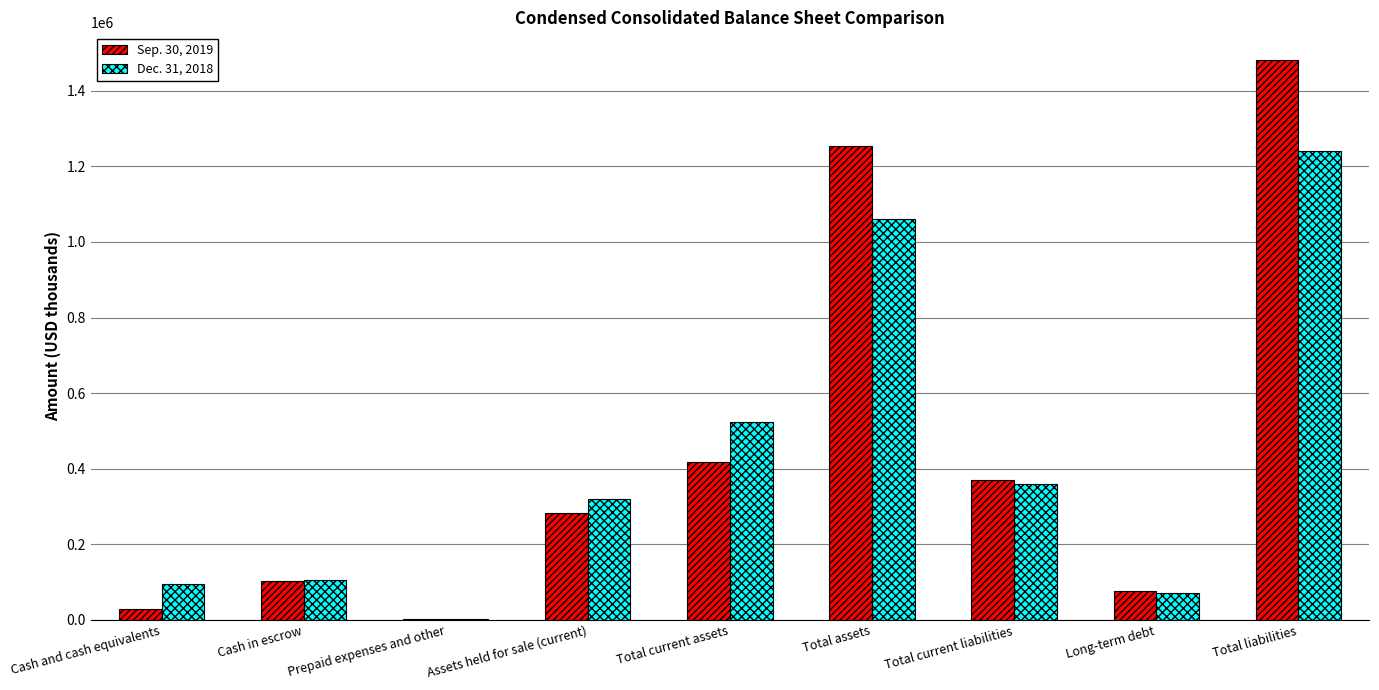

Which label corresponds to the largest value in the chart?

Total liabilities